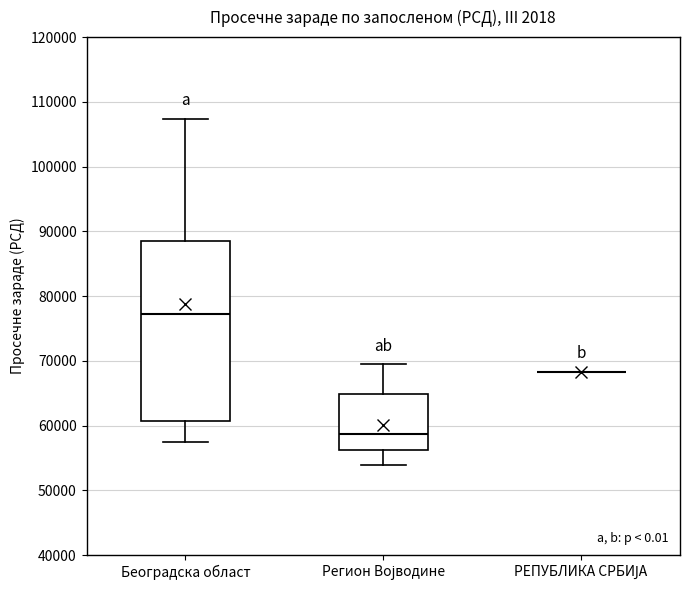

Reading left to right, transcribe this box plot: for each box, give where its median line is, the range the box spans, and where its two whiskers end, as read against the y-axis. The values are not printed on the chart, so give them approximately, as read against the axis.

Београдска област: median 77000, box 61000 to 88000, whiskers 57000 to 107000
Регион Војводине: median 59000, box 56000 to 65000, whiskers 54000 to 69000
РЕПУБЛИКА СРБИЈА: box collapsed to a line at 68000, whiskers 68000 to 68000